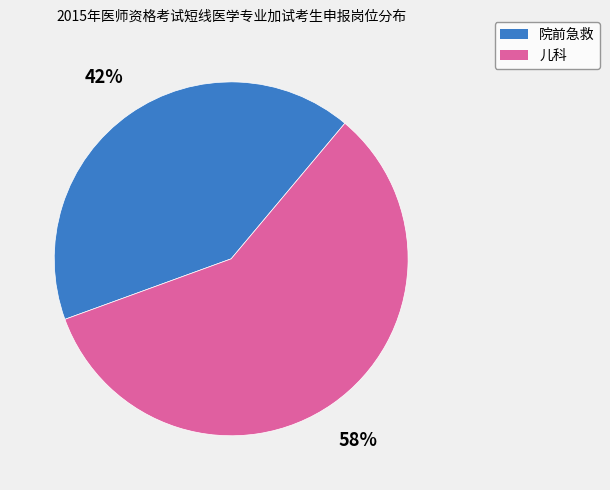

How many slices are in this pie chart?

2